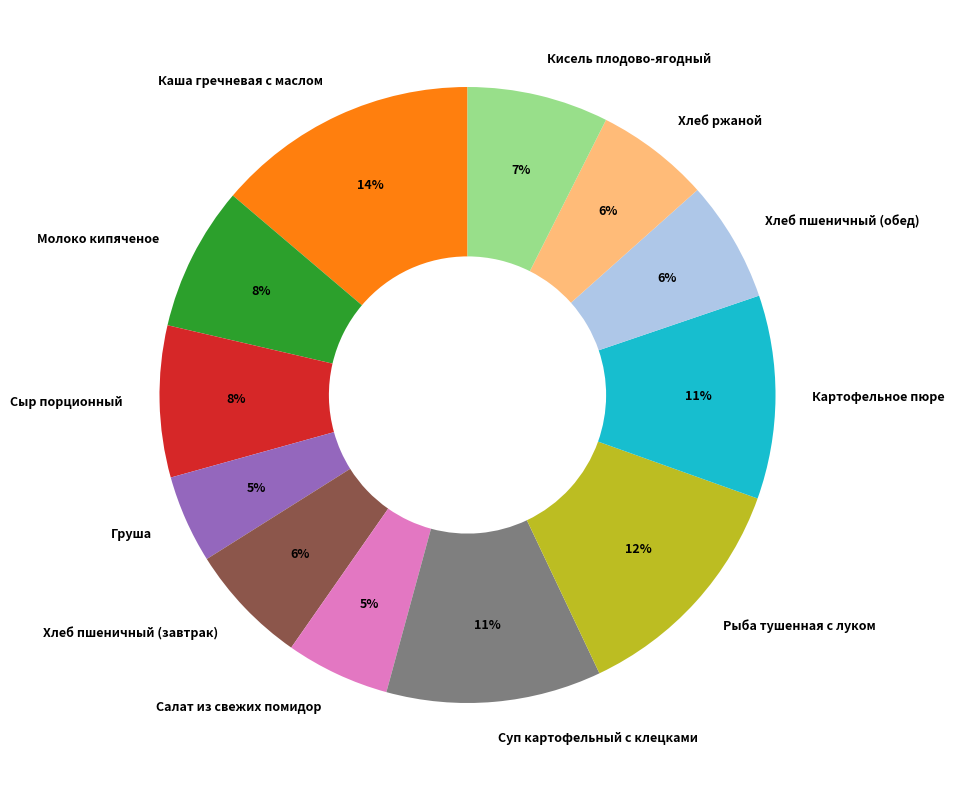

Which category has the biggest portion of the pie?

Каша гречневая с маслом